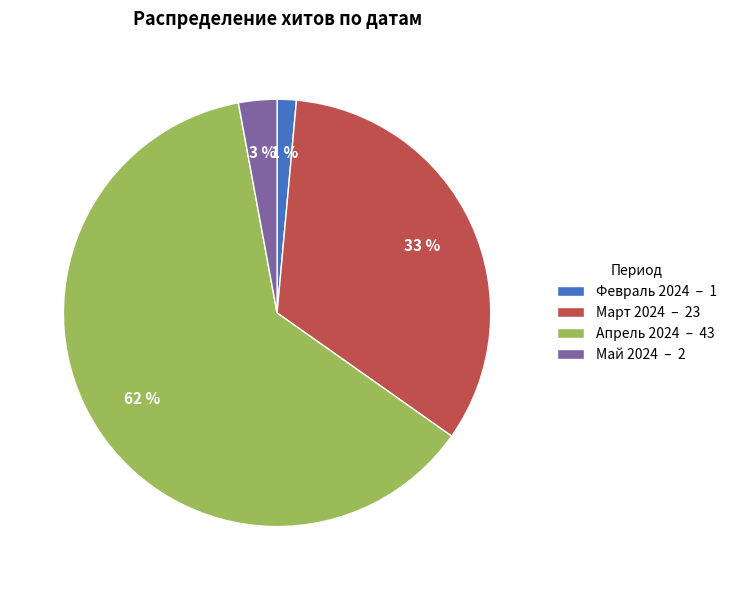

Do Март 2024 – 23 and Апрель 2024 – 43 together represent more than half of the pie?

Yes